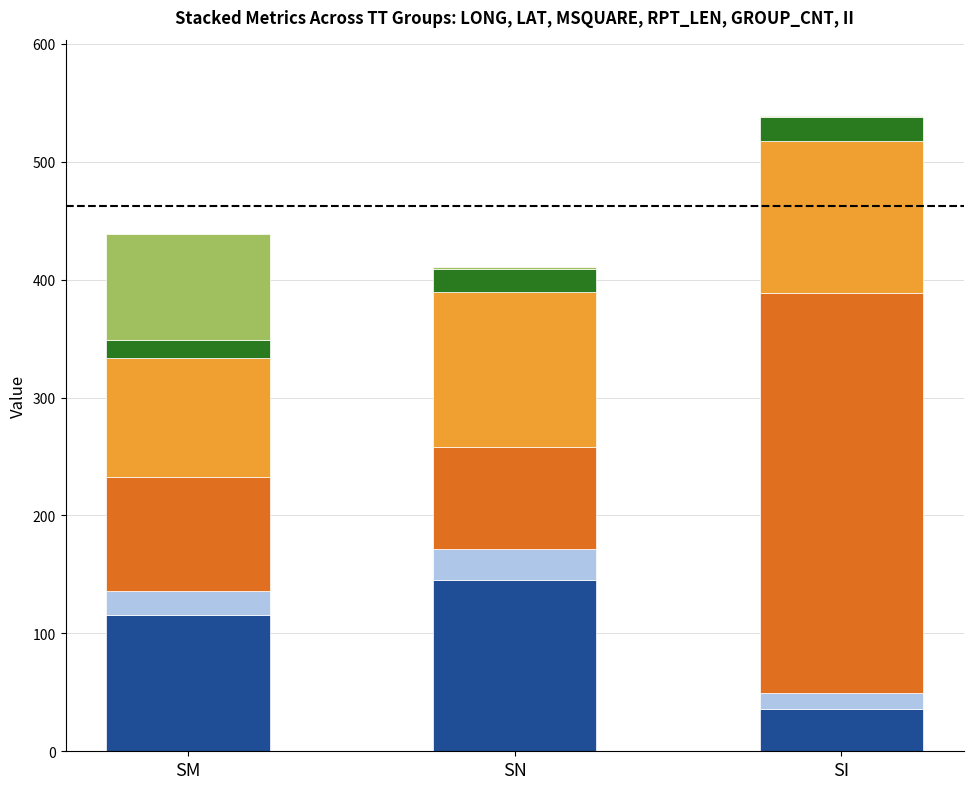

Which category has the highest value in the LONG series?

SN